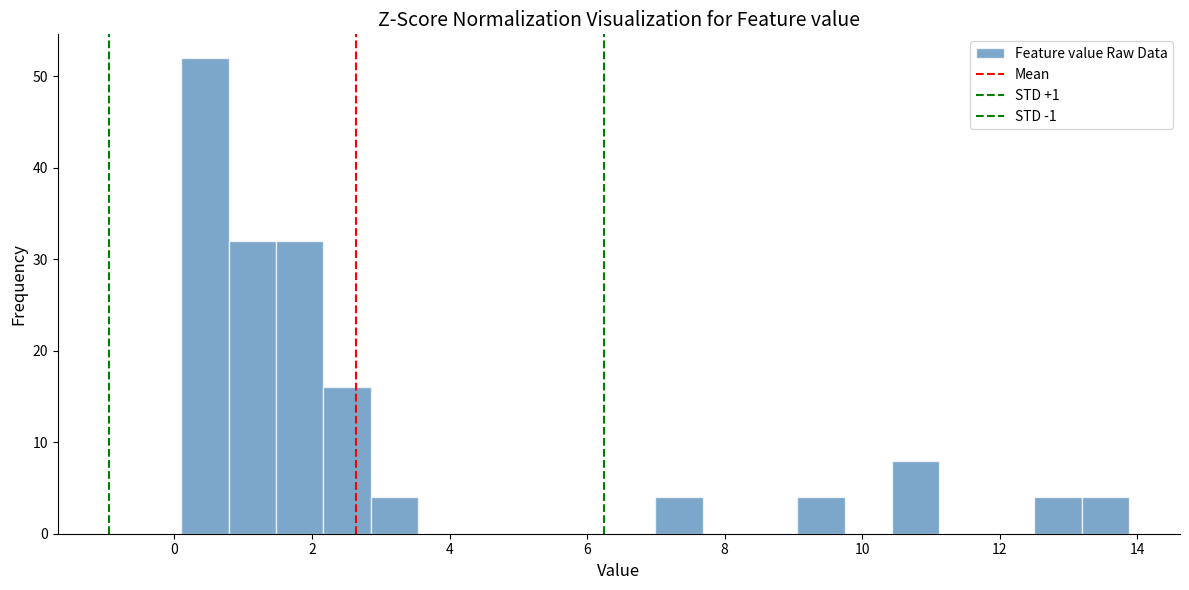

Around what value on the x-axis is the tallest bar? Give the approximate position of its centre, as read against the axis.

0.4